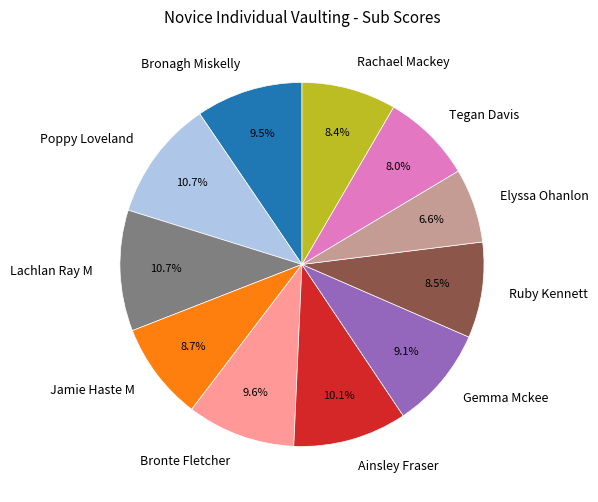

What is the smallest slice in the pie chart?

Elyssa Ohanlon